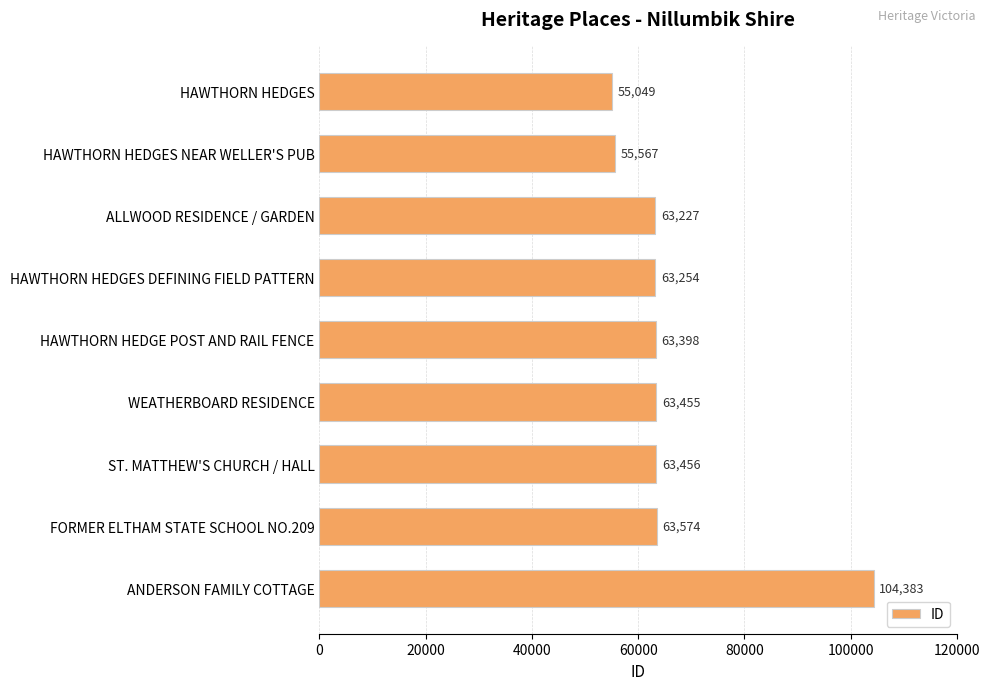

Rank the categories by value from highest to lowest.

ANDERSON FAMILY COTTAGE, FORMER ELTHAM STATE SCHOOL NO.209, ST. MATTHEW'S CHURCH / HALL, WEATHERBOARD RESIDENCE, HAWTHORN HEDGE POST AND RAIL FENCE, HAWTHORN HEDGES DEFINING FIELD PATTERN, ALLWOOD RESIDENCE / GARDEN, HAWTHORN HEDGES NEAR WELLER'S PUB, HAWTHORN HEDGES